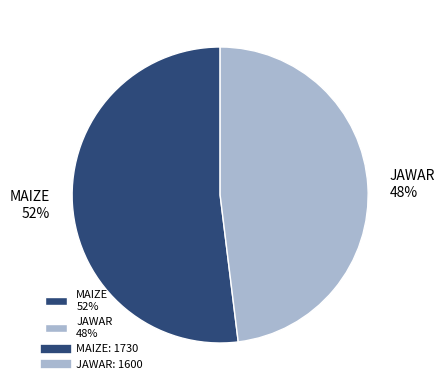

Does any single category account for the majority?

Yes